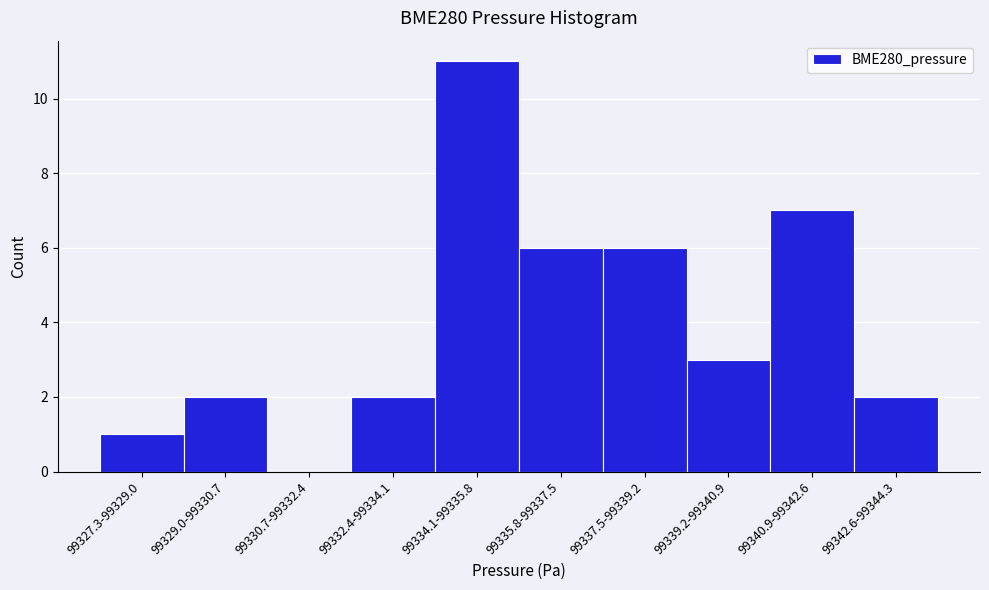

Reading right to left, transcribe all the data shown in this chart.

99342.6-99344.3=2	99340.9-99342.6=7	99339.2-99340.9=3	99337.5-99339.2=6	99335.8-99337.5=6	99334.1-99335.8=11	99332.4-99334.1=2	99330.7-99332.4=0	99329.0-99330.7=2	99327.3-99329.0=1